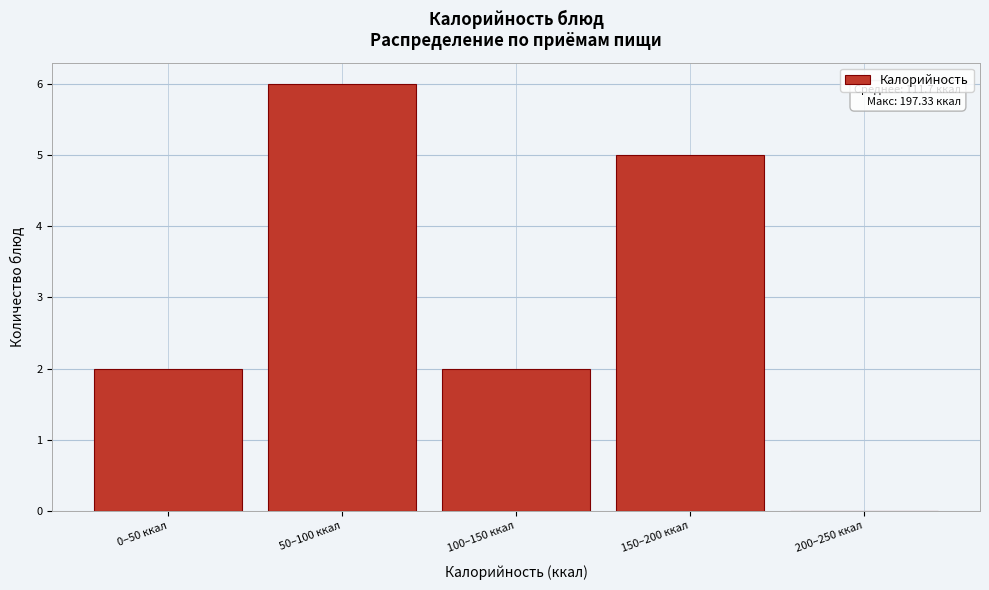

Reading left to right, transcribe all the data shown in this chart.

0–50 ккал=2	50–100 ккал=6	100–150 ккал=2	150–200 ккал=5	200–250 ккал=0